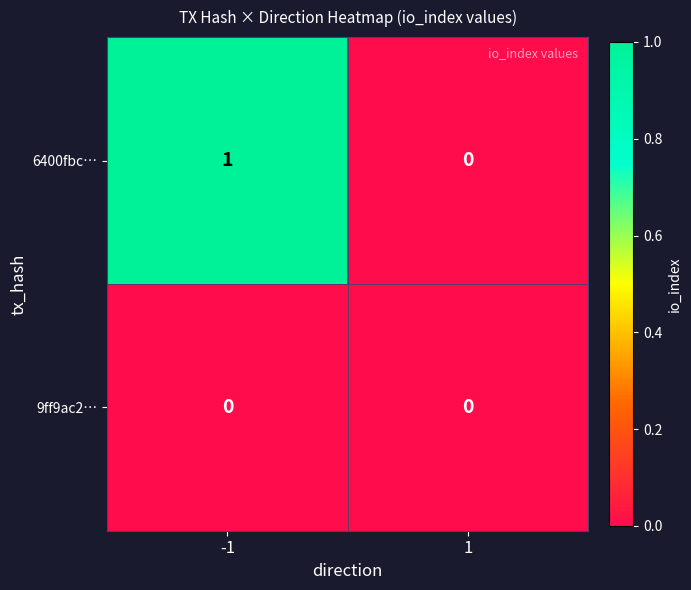

True or false: 9ff9ac2… has a value of 0 at 1.

True